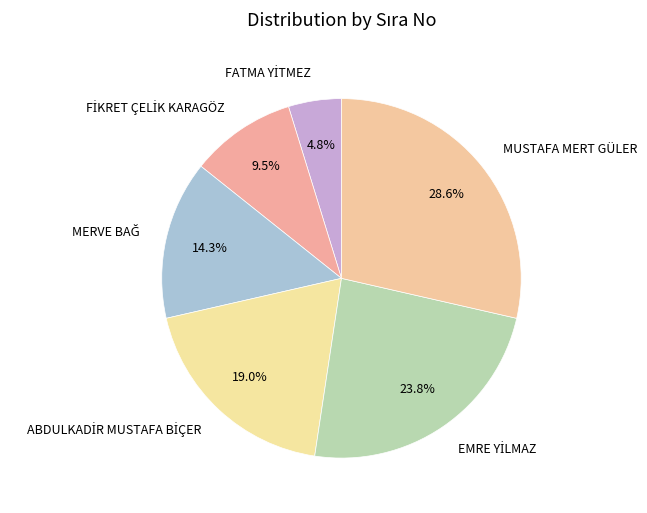

Is there any slice that represents more than half of the pie?

No